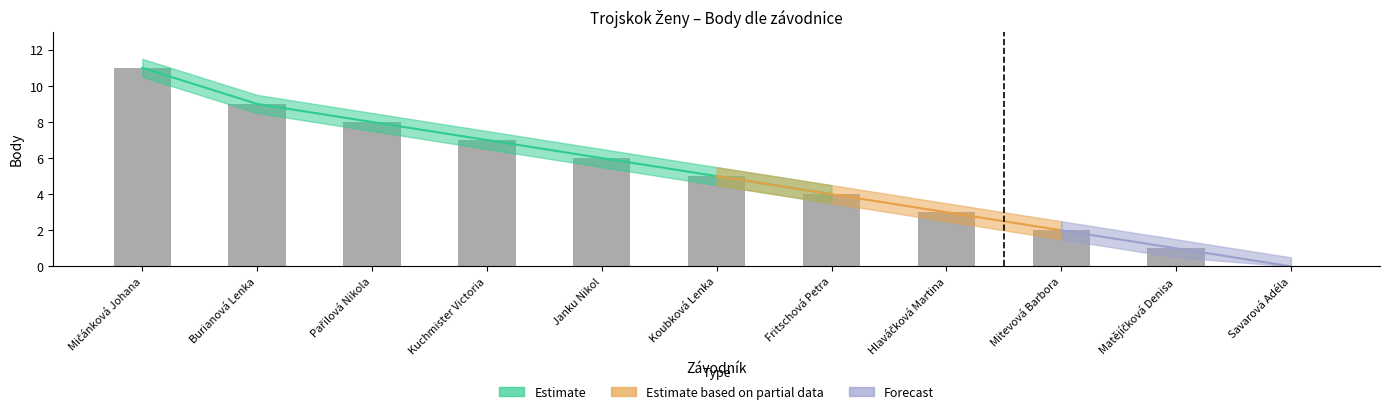

At which label does the data first exceed 5?

Mičánková Johana